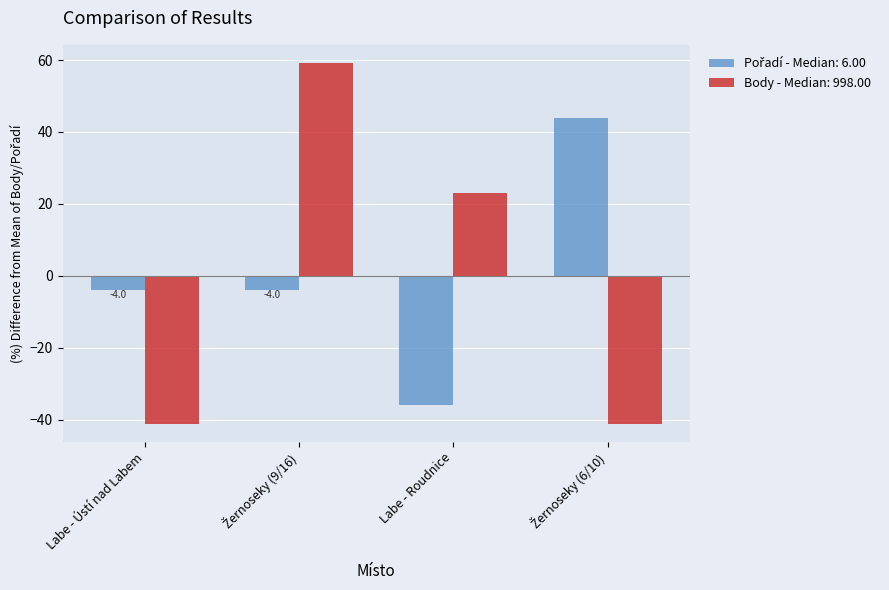

Which series has the largest range (max minus min)?

Body - Median: 998.00